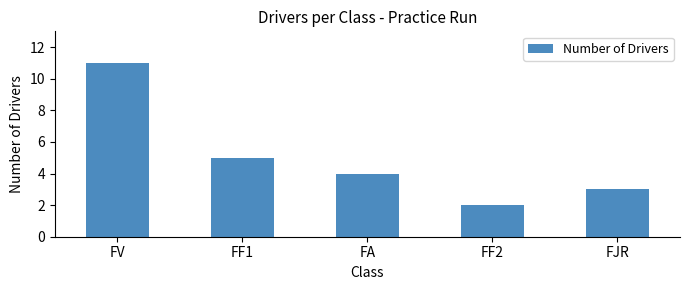

Are the bars grouped side by side (vs. stacked)?

No